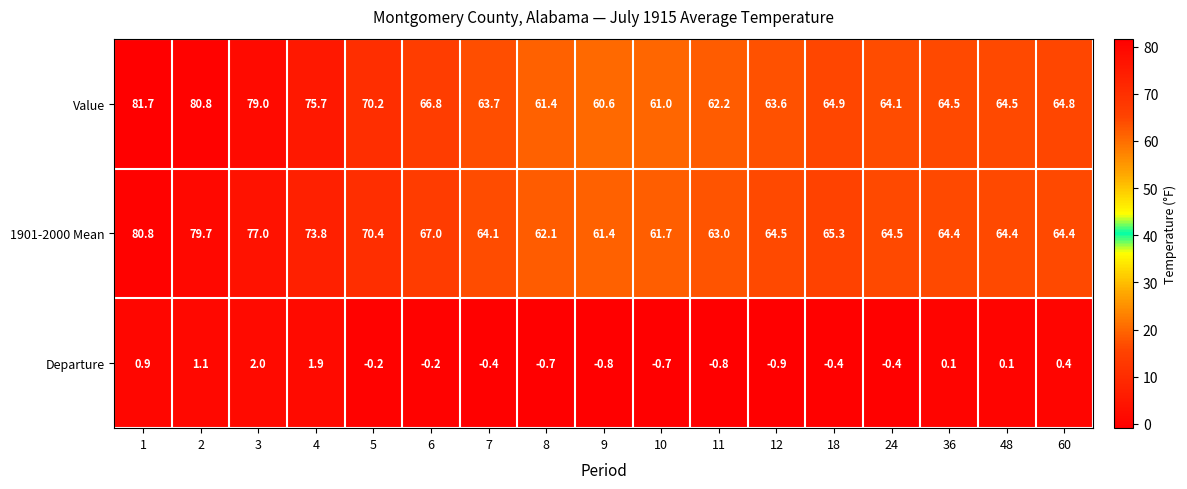

Which series has the largest total across all categories?

Value